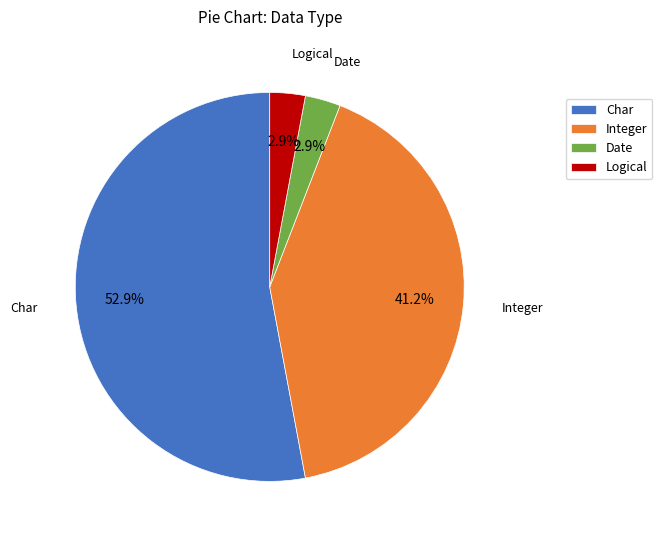

Count the number of slices in the pie.

4